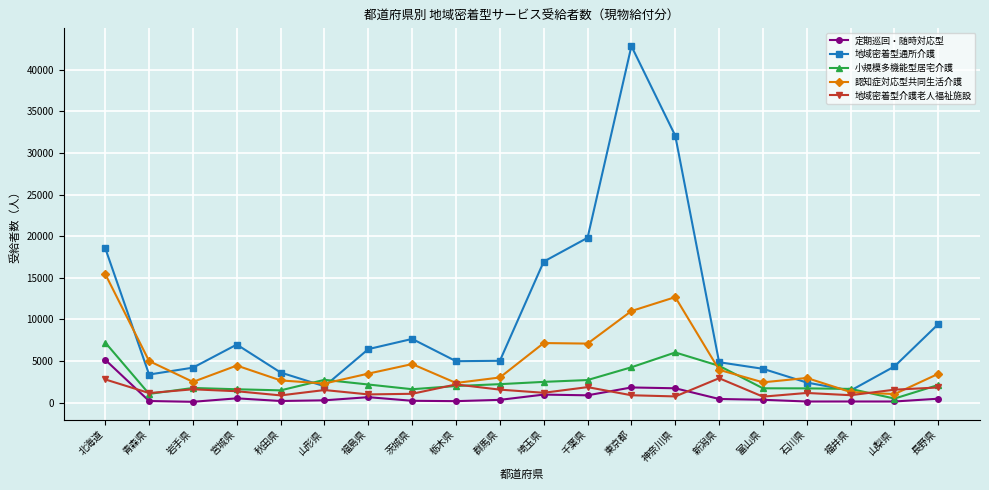

True or false: 地域密着型介護老人福祉施設 has more than 1 points higher than both neighbors.

True